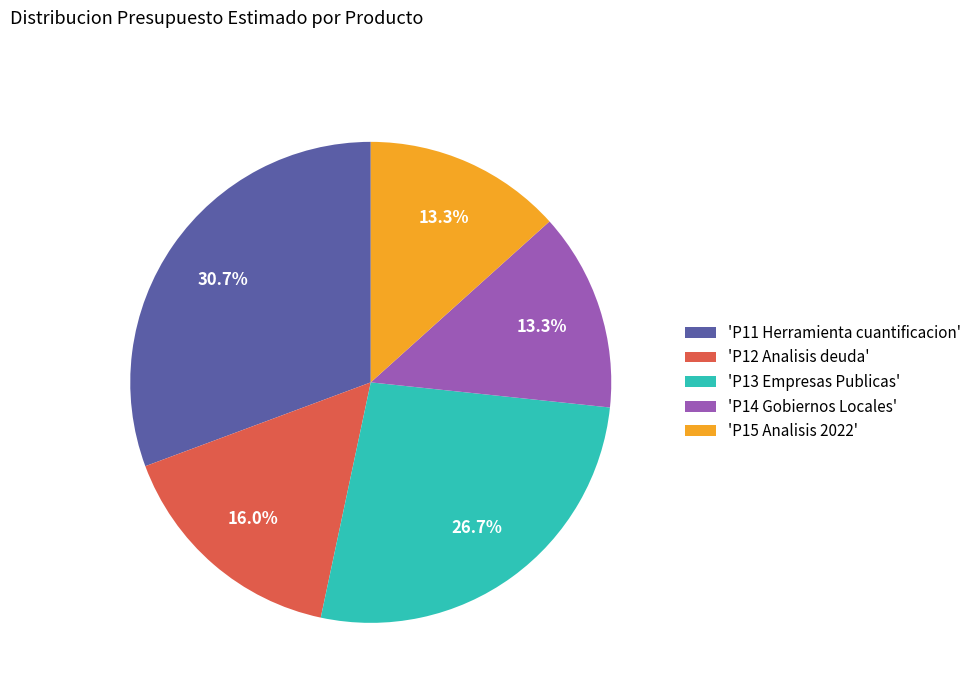

Which slice is the largest?

'P11 Herramienta cuantificacion'